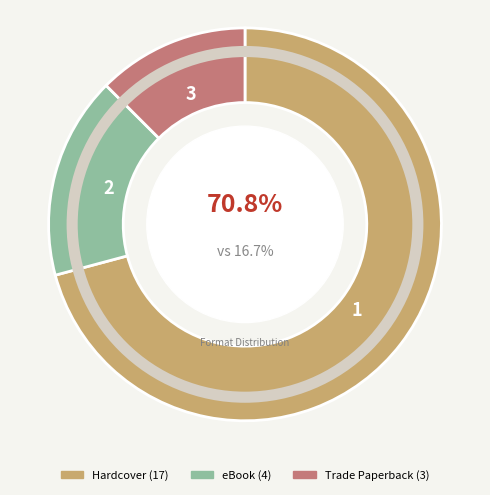

Is there a majority slice in this chart?

Yes